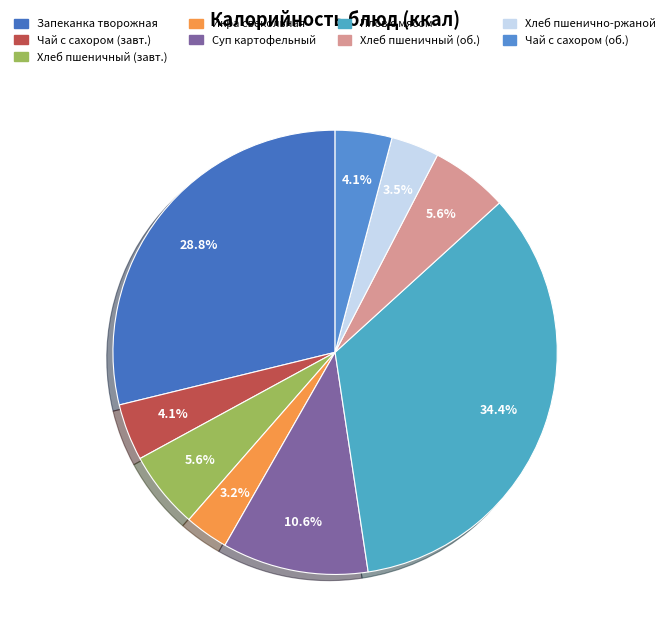

Does any single category account for the majority?

No